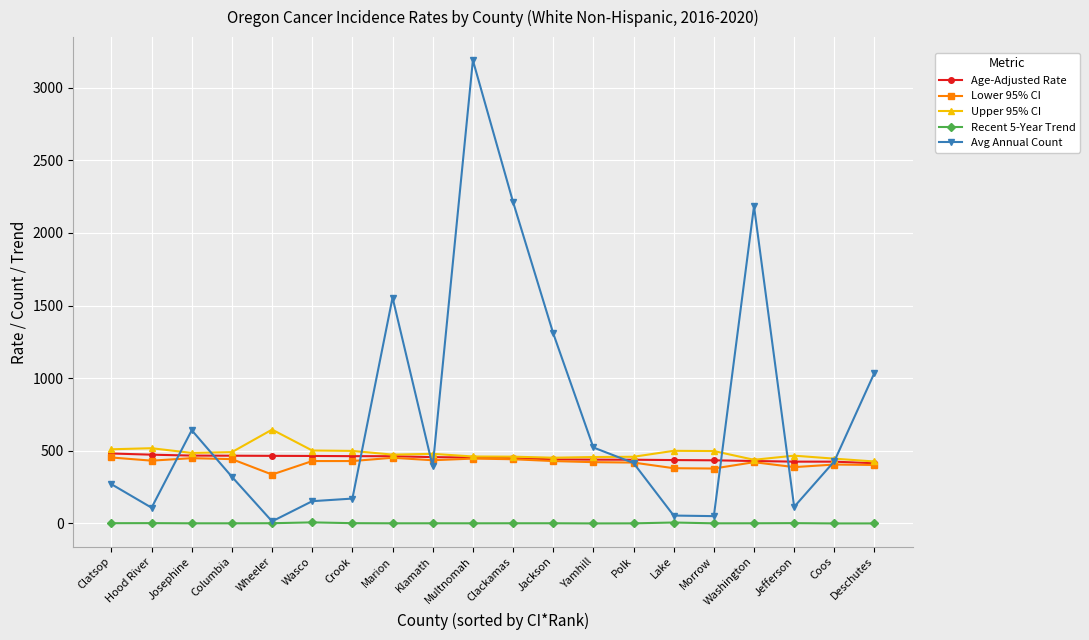

What is the value of the Age-Adjusted Rate point at the 5th from the left?

464.3